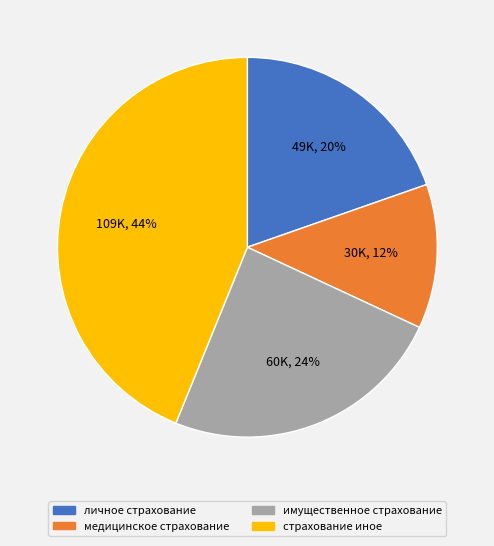

Approximately how many times larger is the value at личное страхование compared to имущественное страхование?

0.8